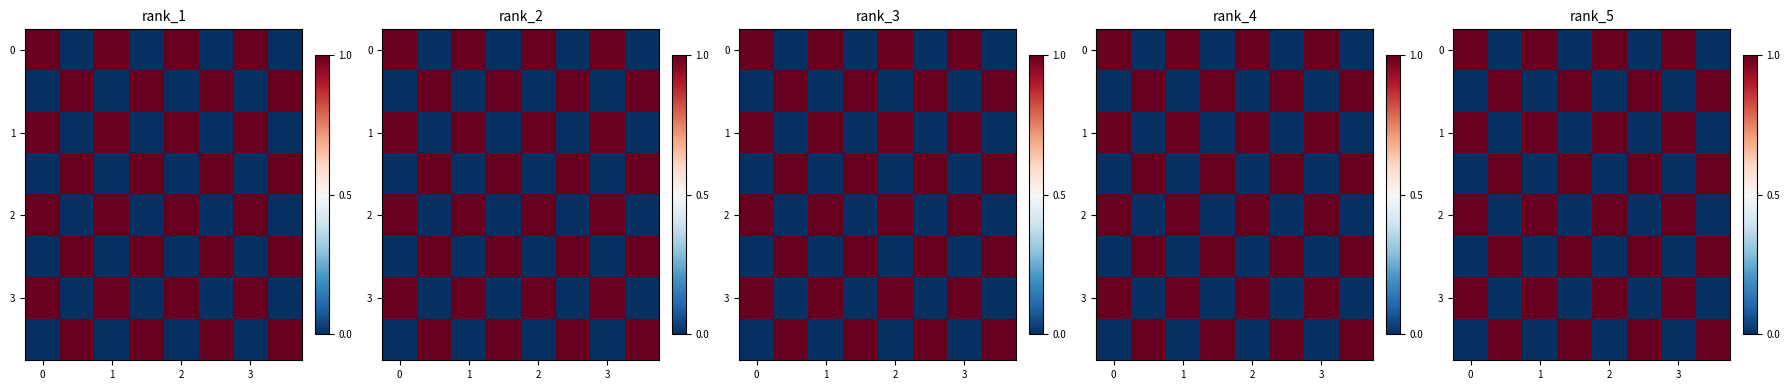

What is the spread (max minus min) of values at 1?

1